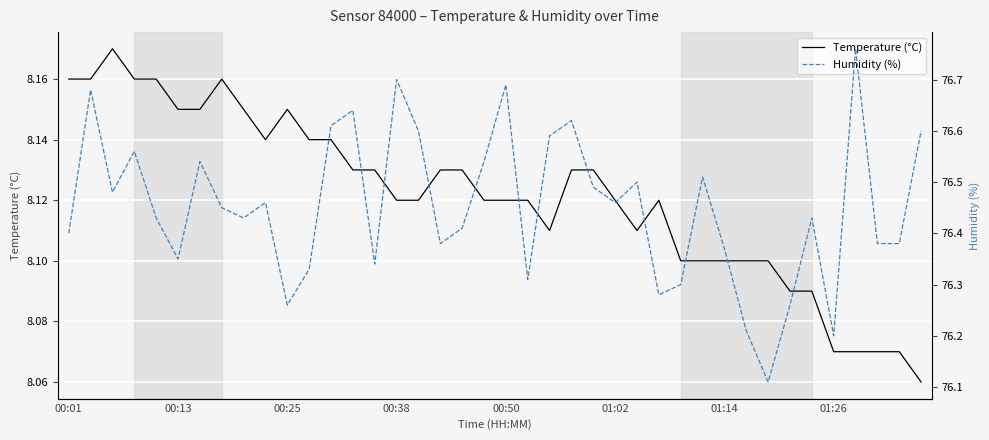

What is the value of the Humidity (%) point at the 1st from the left?

76.4